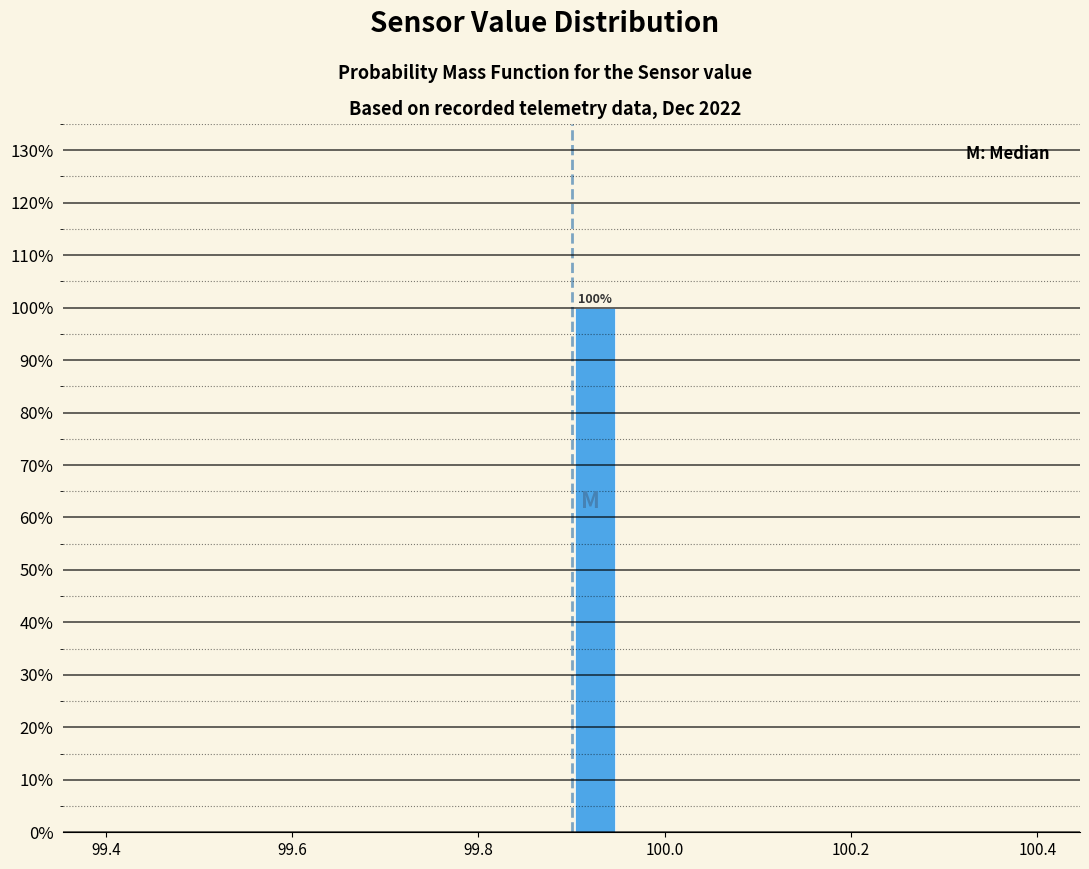

Around what value on the x-axis is the tallest bar? Give the approximate position of its centre, as read against the axis.

99.92